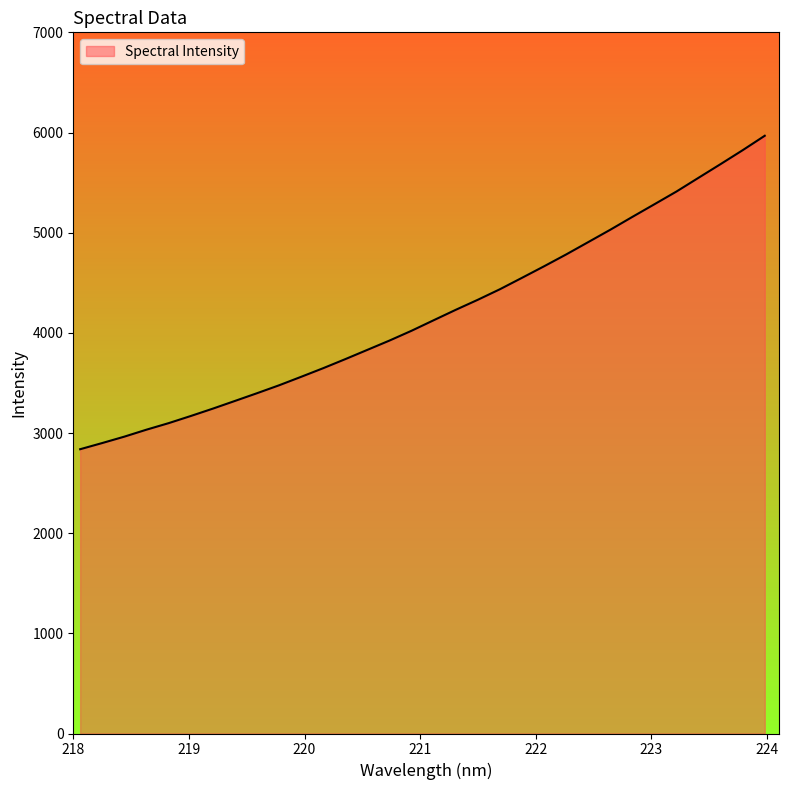

What is the maximum value shown in the chart?

5967.5